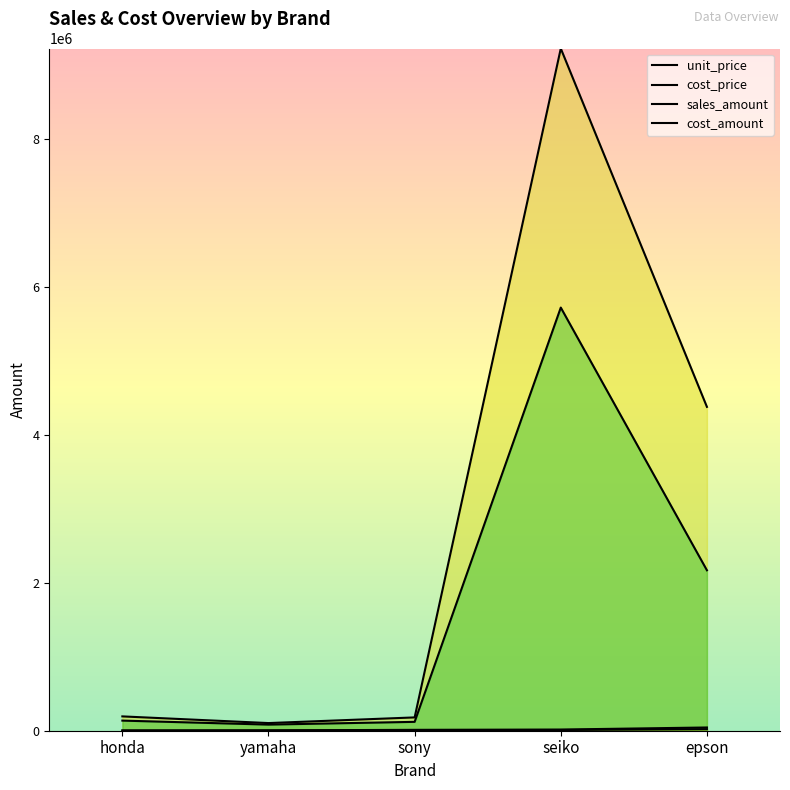

True or false: cost_amount and sales_amount intersect in this chart.

False